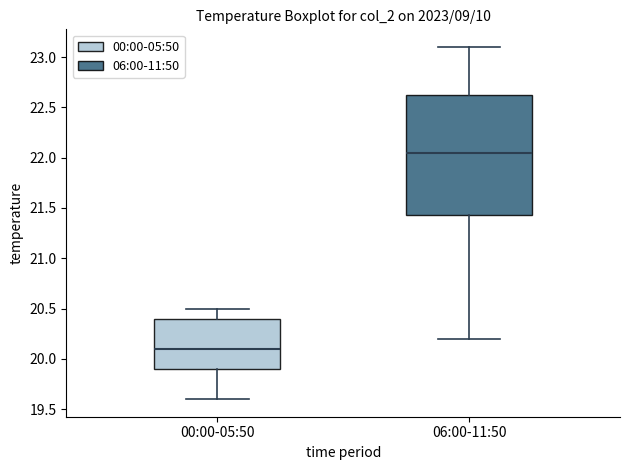

Which box has the highest median line?

06:00-11:50